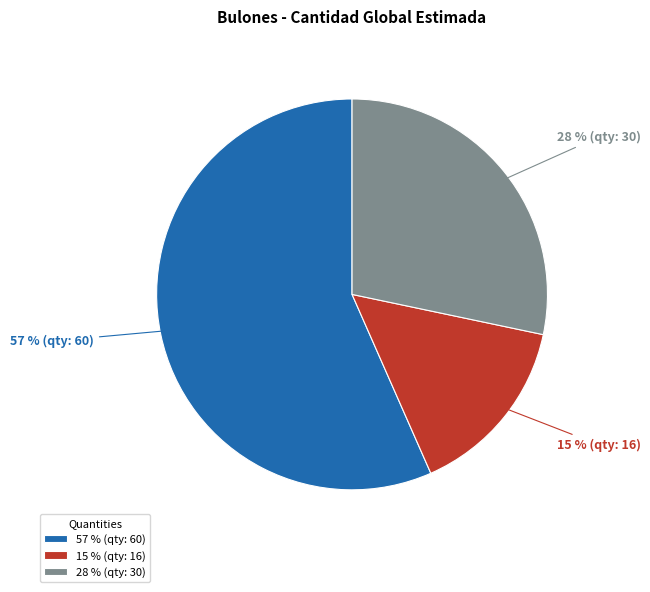

Which has a higher value, 15 % (qty: 16) or 28 % (qty: 30)?

28 % (qty: 30)